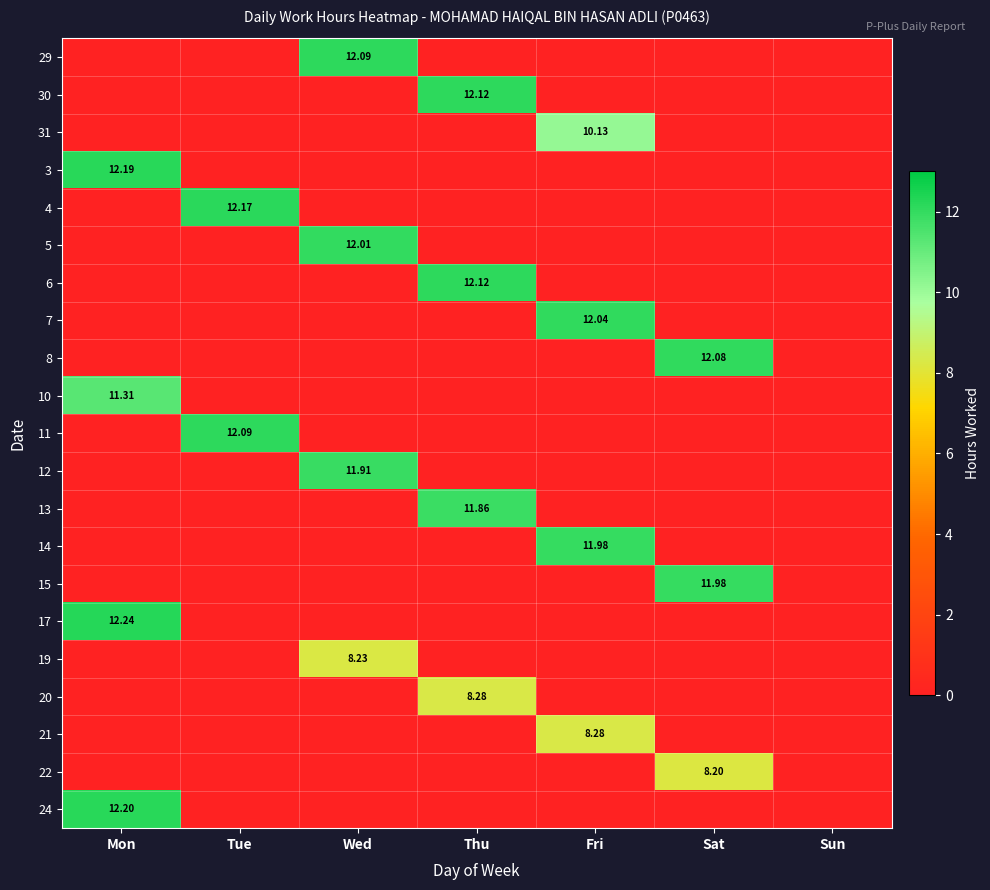

Rank the series at Mon from highest to lowest value.

17, 24, 3, 10, 29, 30, 31, 4, 5, 6, 7, 8, 11, 12, 13, 14, 15, 19, 20, 21, 22